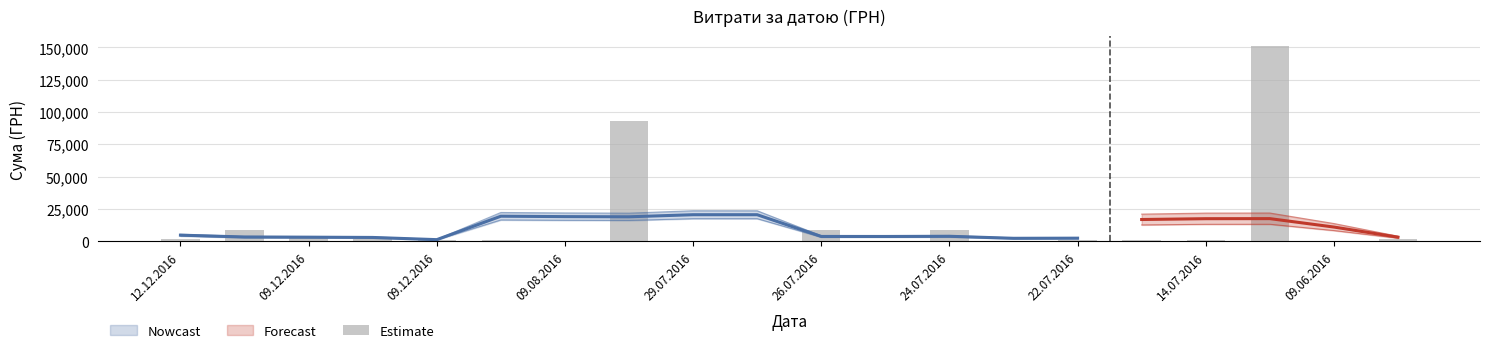

The value at 09.08.2016 is 2506.3. True or false?

False